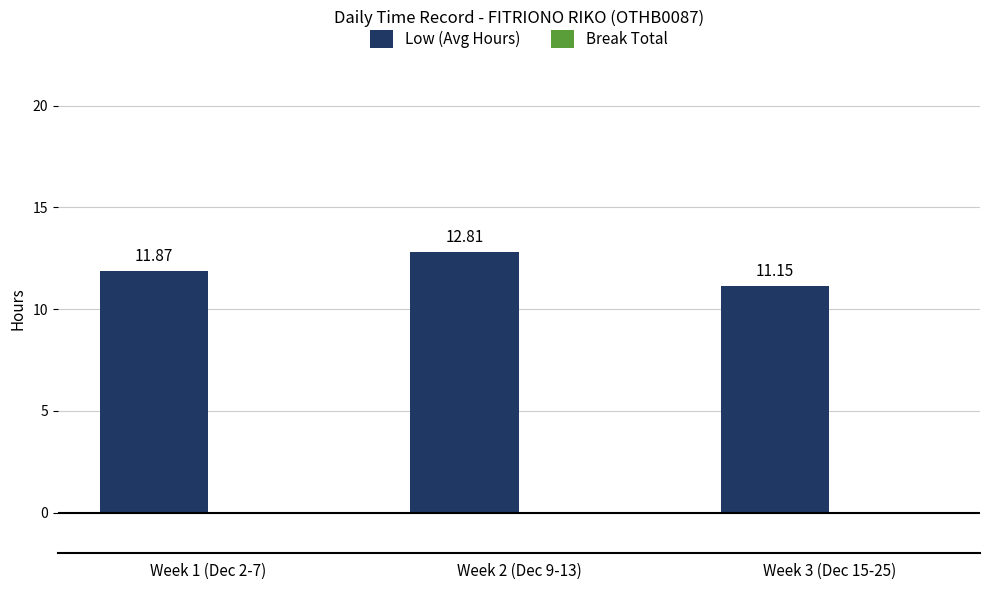

Which label corresponds to the smallest value in the chart?

Week 3 (Dec 15-25)